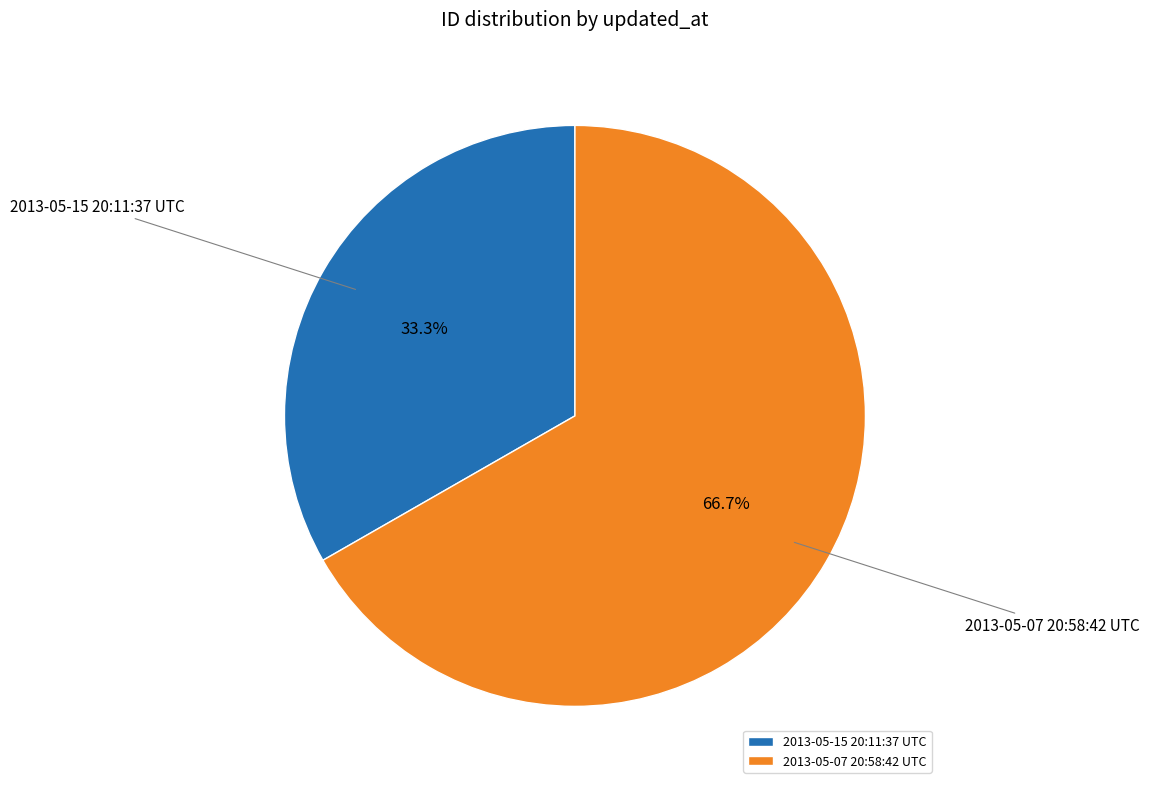

The 2013-05-07 20:58:42 UTC slice represents 67% of the pie. True or false?

True